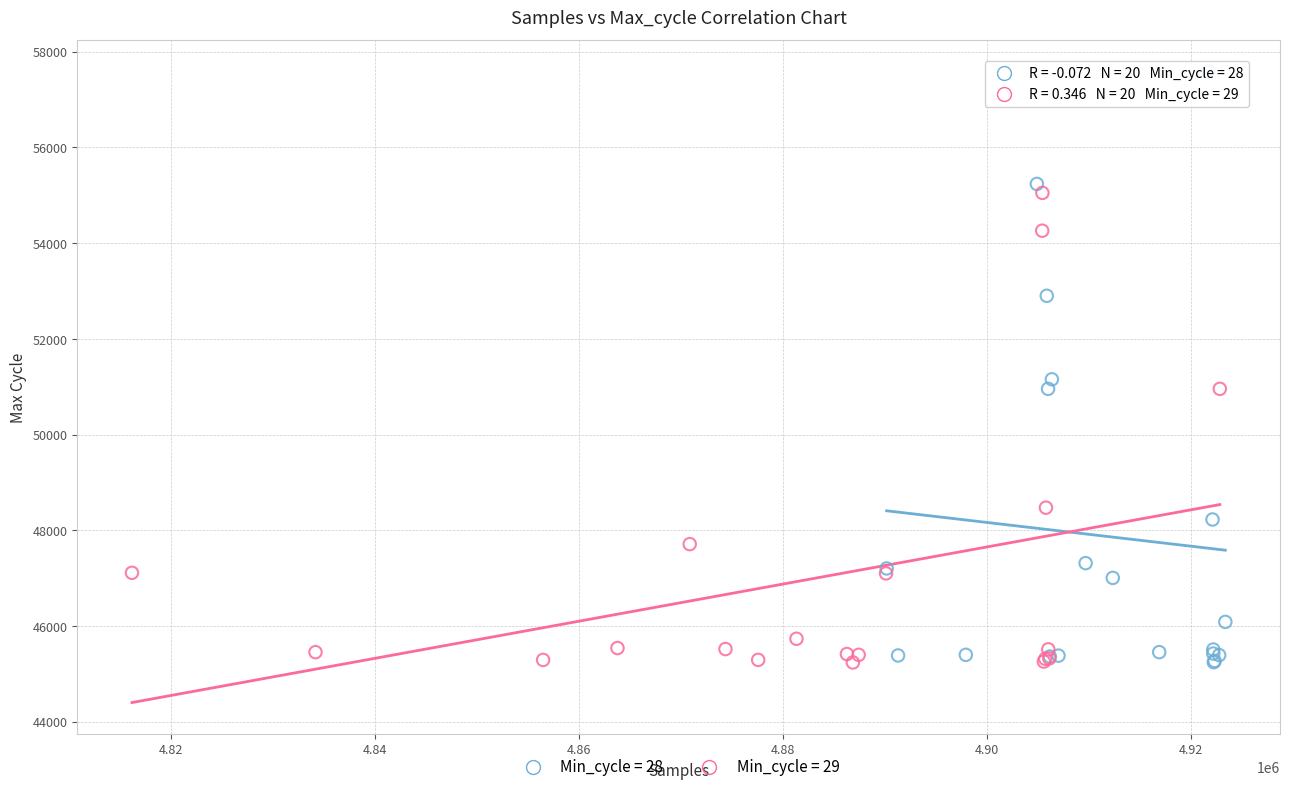

Which series has the largest Y range (max minus min)?

Min_cycle = 28